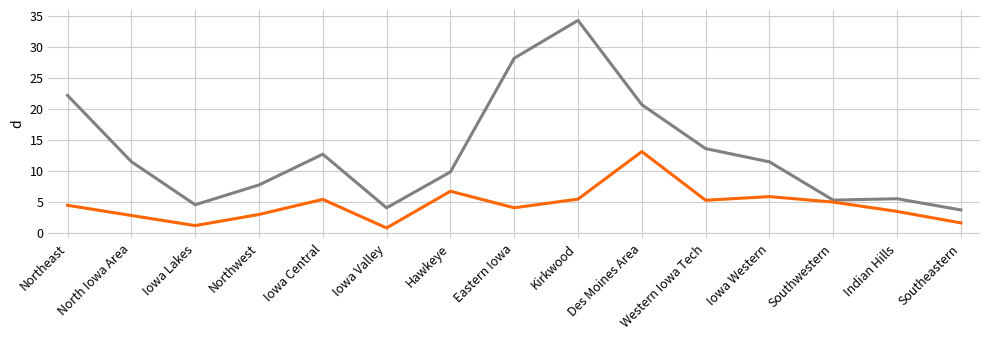

Which category has the highest value across all series?

Kirkwood